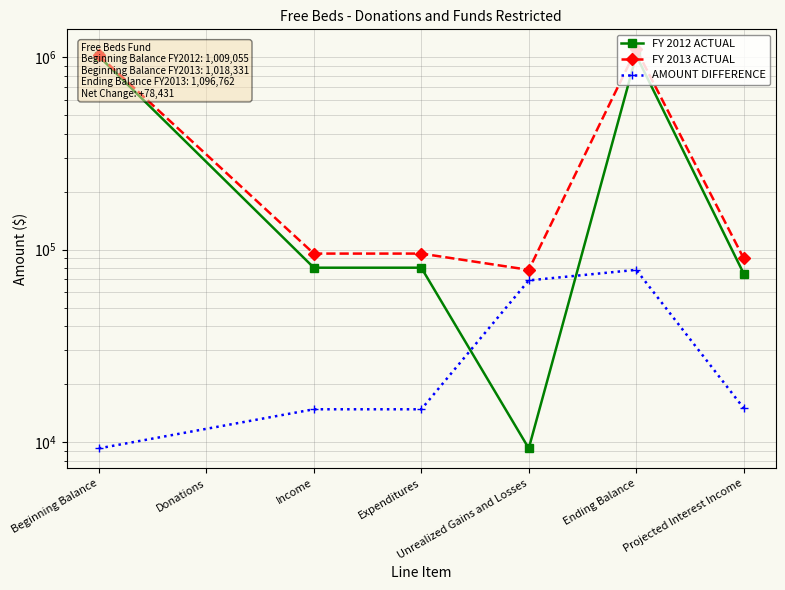

What is the approximate value of AMOUNT DIFFERENCE at Ending Balance?

78431